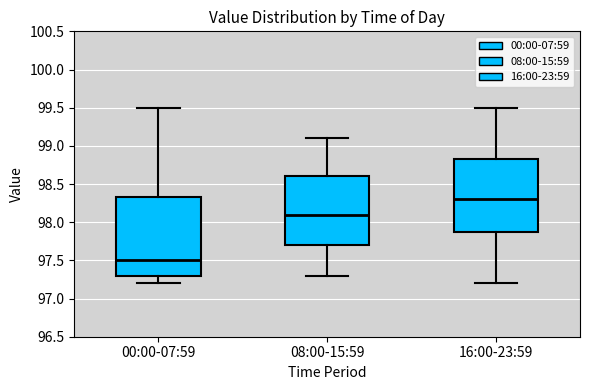

Where does the lower whisker of the box for 08:00-15:59 end on the y-axis? The values are not printed on the chart, so give them approximately, as read against the axis.

97.30